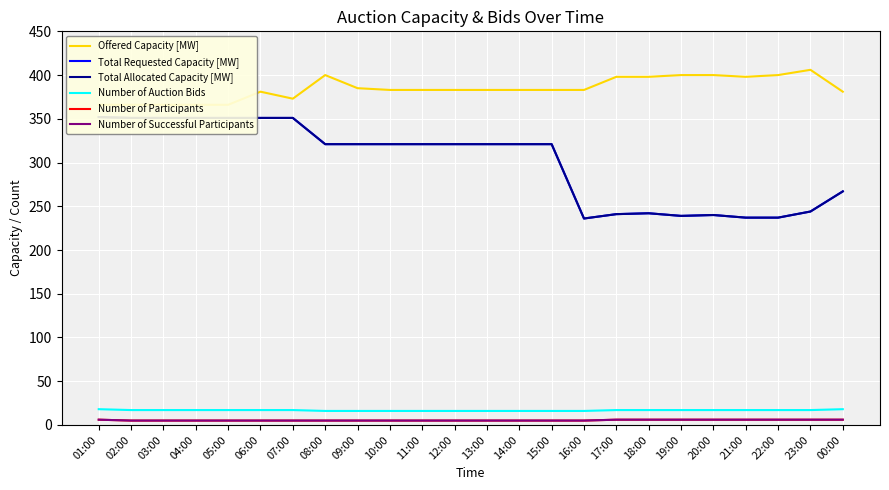

At which label is Total Requested Capacity [MW] closest to 294?

08:00